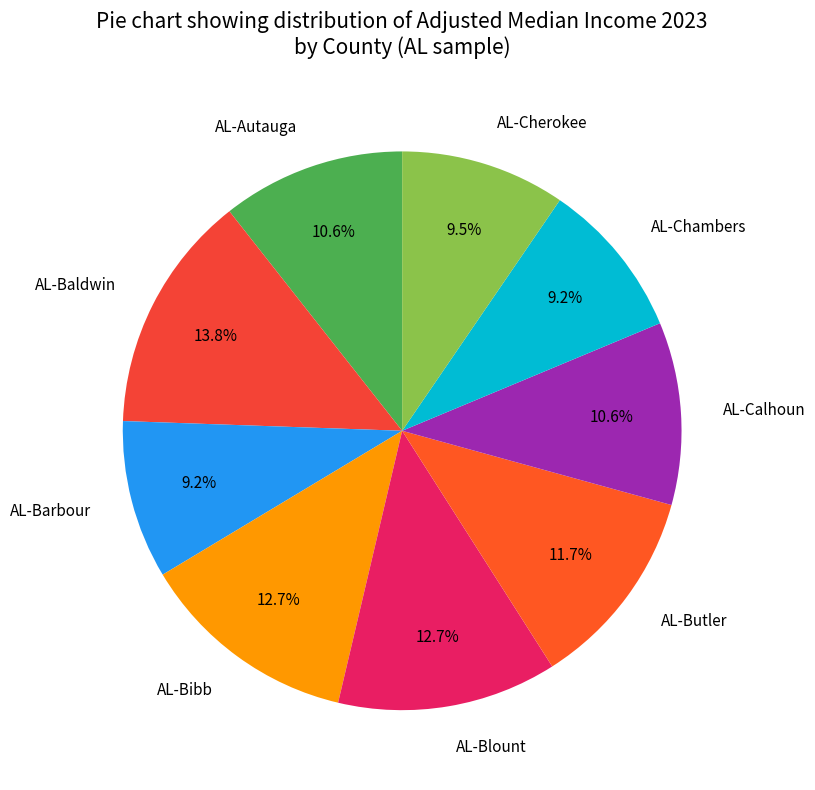

Do AL-Bibb and AL-Butler together represent more than half of the pie?

No